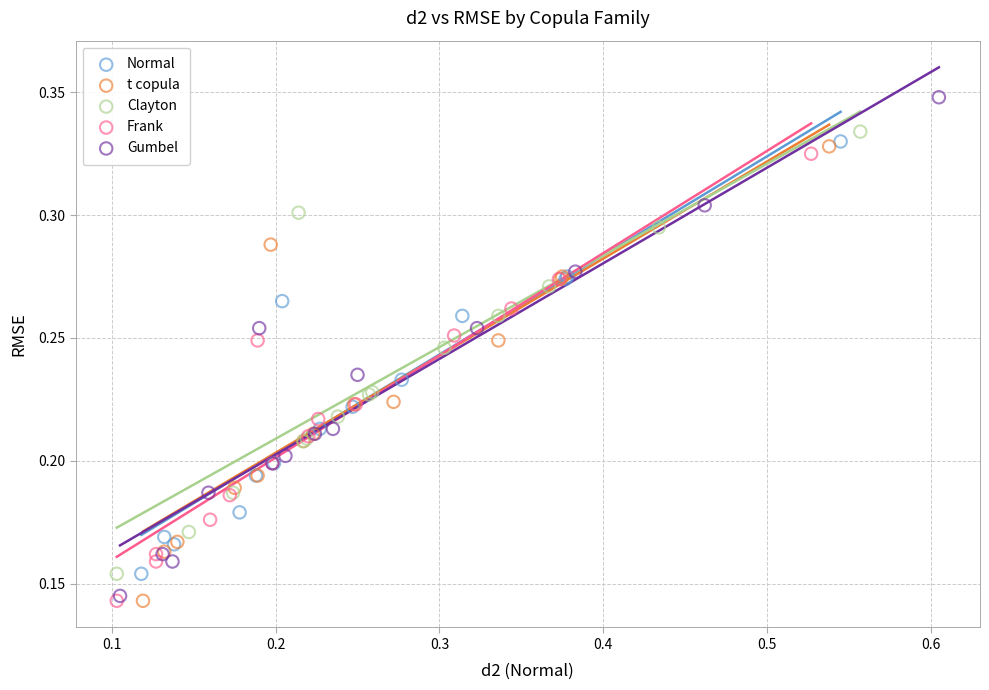

What are all the series names shown in the legend?

Normal, t copula, Clayton, Frank, Gumbel